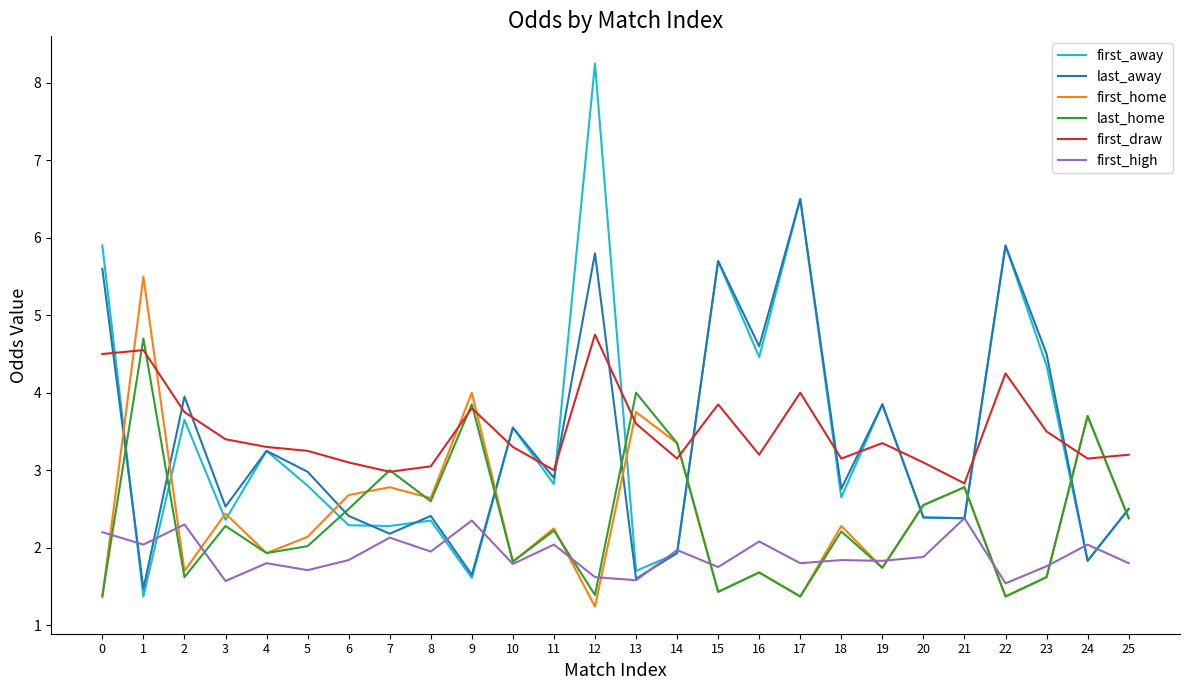

Where is the first local maximum for last_home?

1